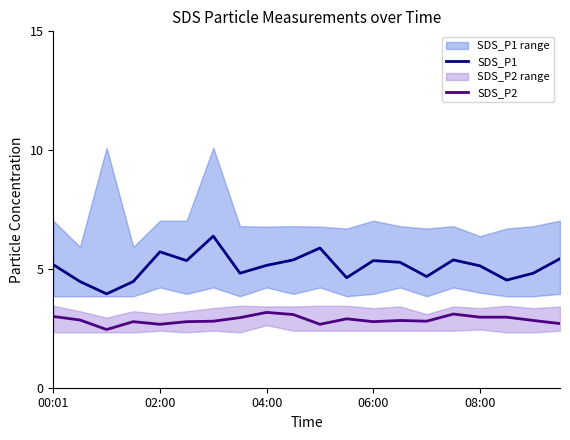

True or false: SDS_P2 and SDS_P1 cross at least once.

False